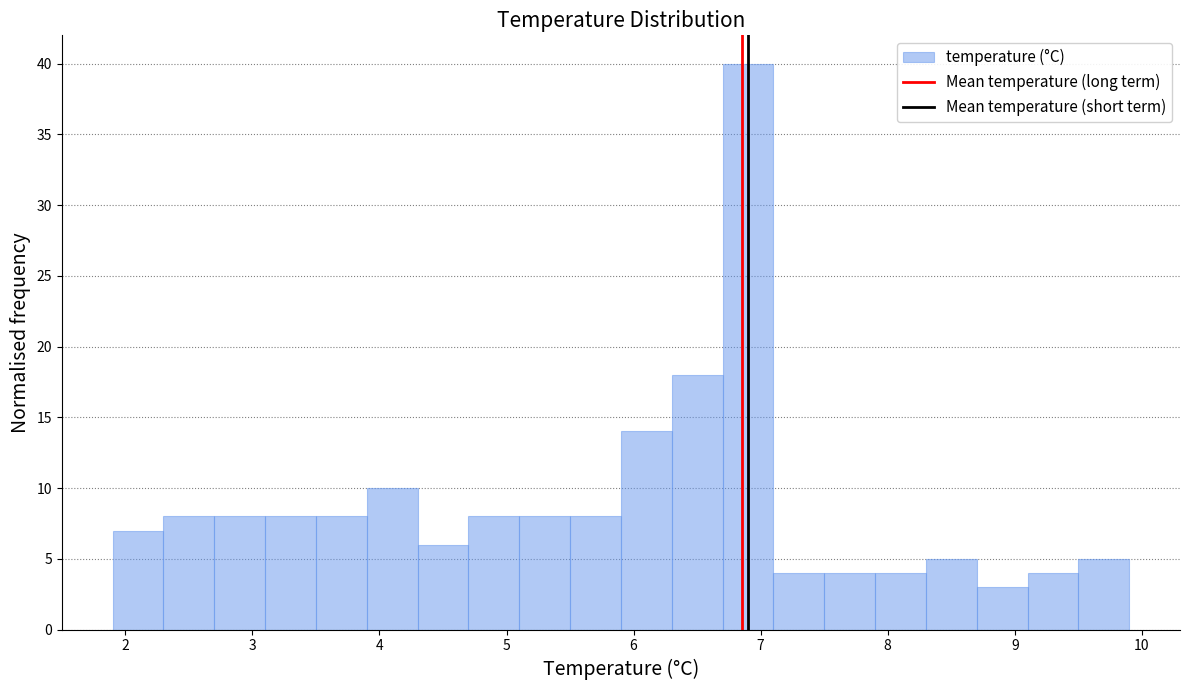

Reading left to right, list every bar in this chart as the range it spans on the x-axis followed by its height. The values are not printed on the chart, so give them approximately, as read against the axis.

1.9 to 2.3: 7
2.3 to 2.7: 8
2.7 to 3.1: 8
3.1 to 3.5: 8
3.5 to 3.9: 8
3.9 to 4.3: 10
4.3 to 4.7: 6
4.7 to 5.1: 8
5.1 to 5.5: 8
5.5 to 5.9: 8
5.9 to 6.3: 14
6.3 to 6.7: 18
6.7 to 7.1: 40
7.1 to 7.5: 4
7.5 to 7.9: 4
7.9 to 8.3: 4
8.3 to 8.7: 5
8.7 to 9.1: 3
9.1 to 9.5: 4
9.5 to 9.9: 5